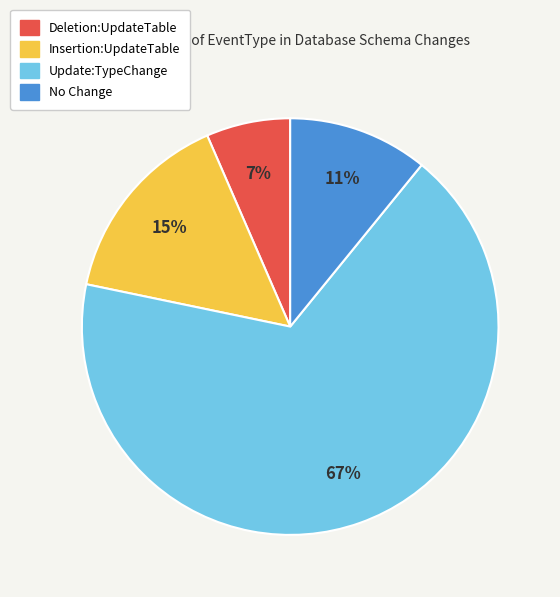

To the nearest percent, what is the average slice percentage?

25%